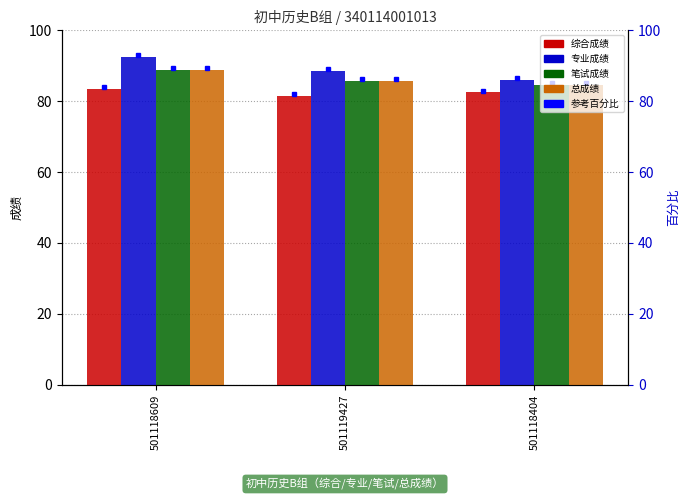

At which label is 综合成绩 closest to 82?

501119427